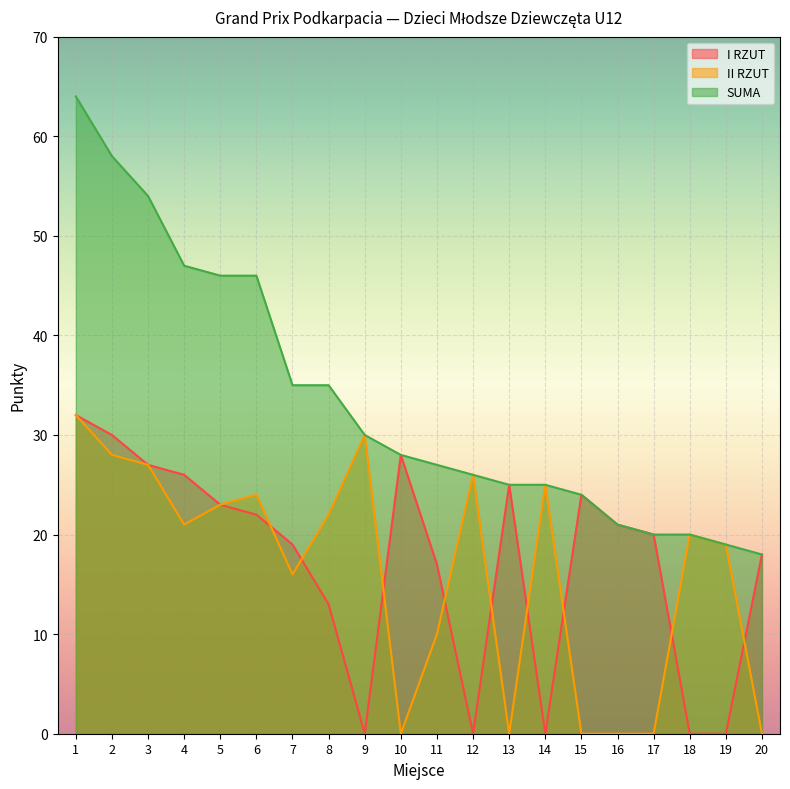

Which series has the largest total across all categories?

SUMA